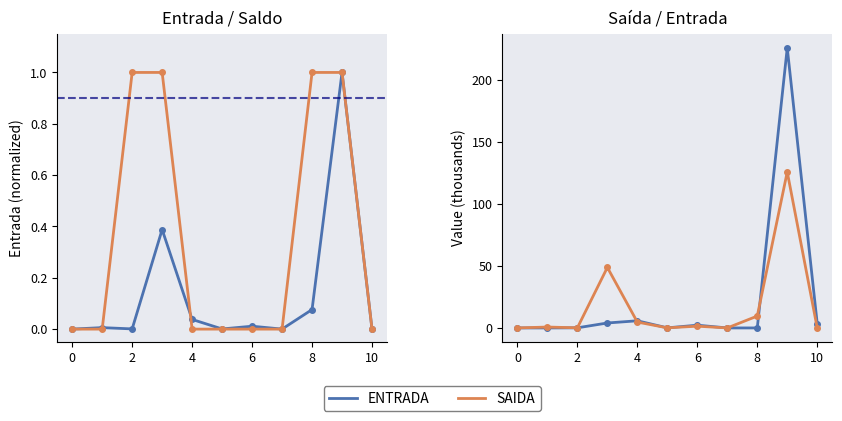

How many positive values does the SAIDA series have?

9